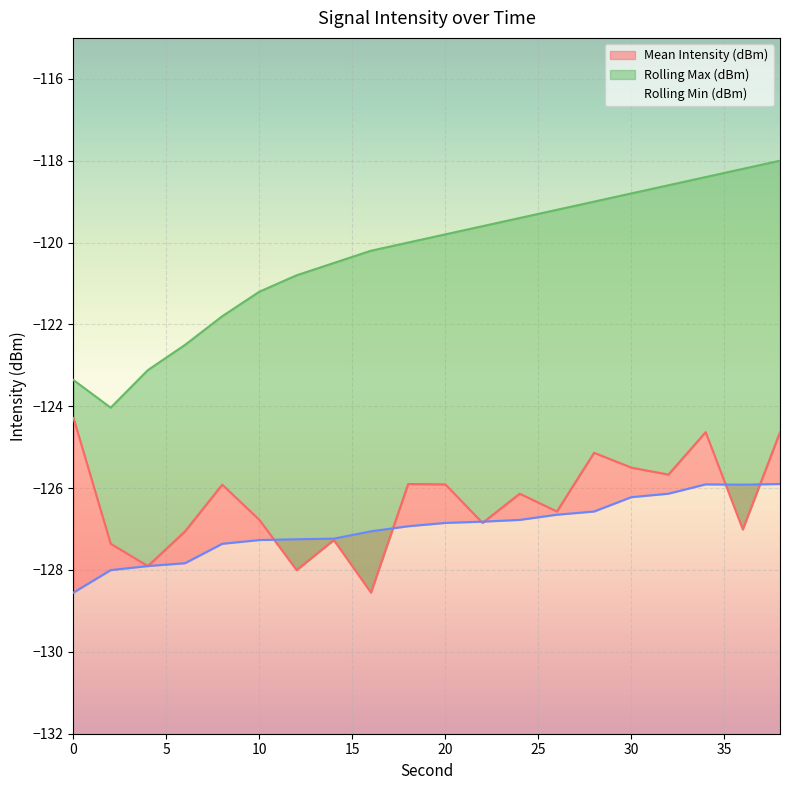

What are all the series names shown in the legend?

Mean Intensity (dBm), Rolling Max (dBm), Rolling Min (dBm)